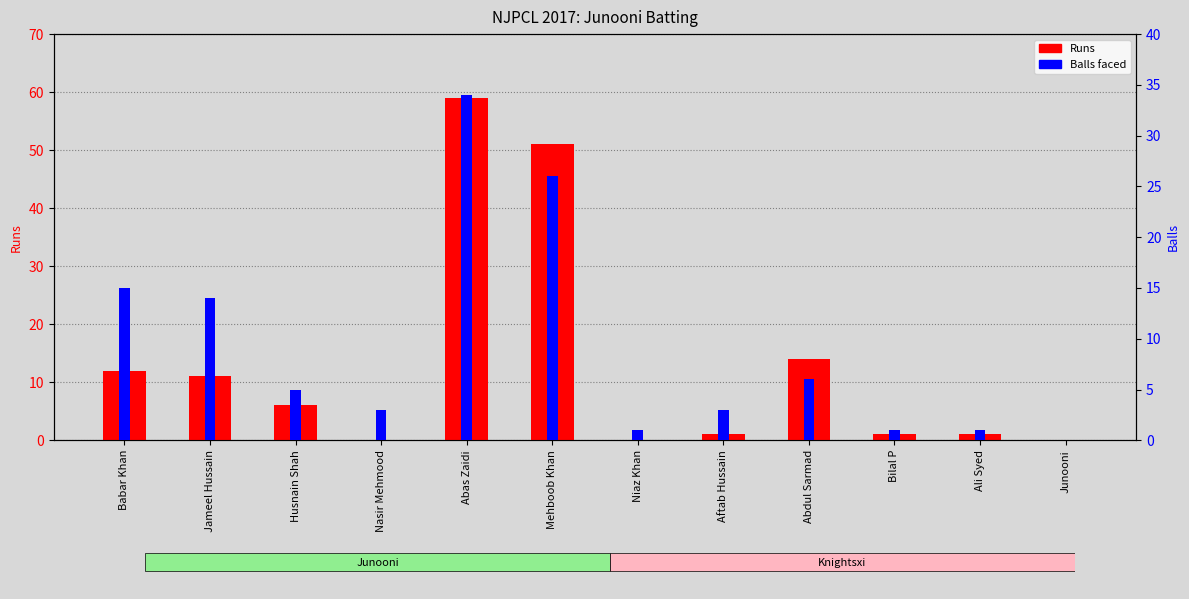

Is it true that Balls (count) equals 1 at Bilal P?

True